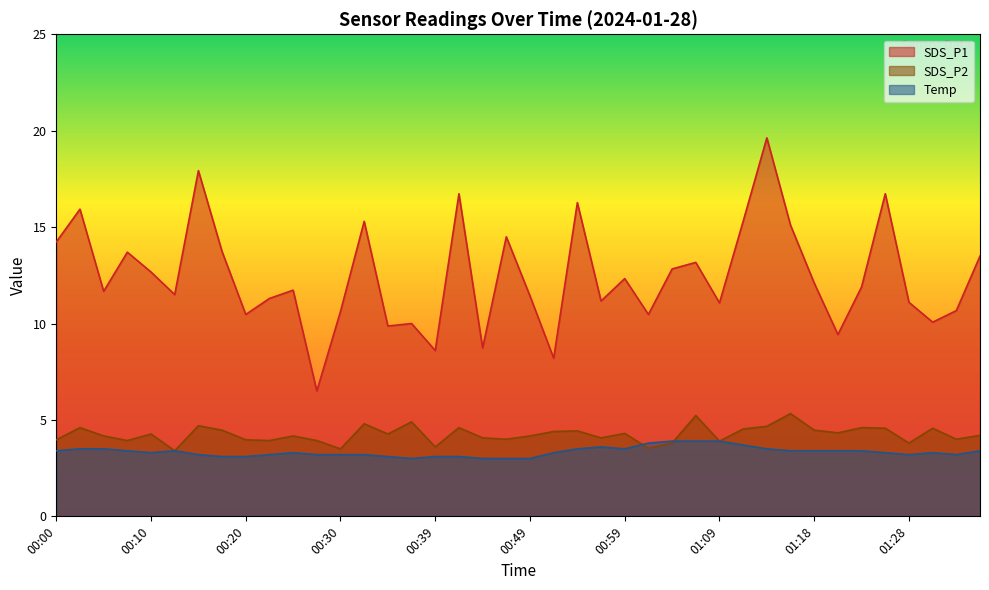

Where is Temp nearest to the value 3?

00:37